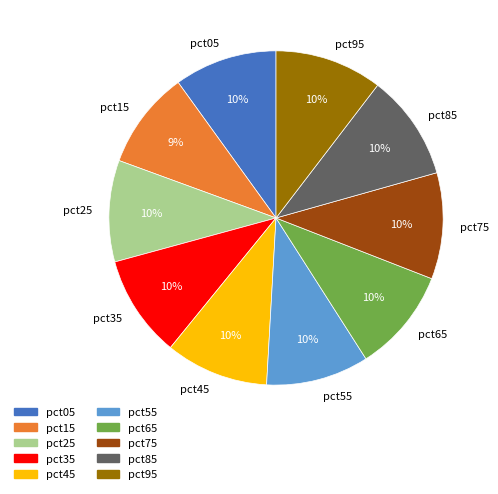

Does pct55 account for over 50% of the chart?

No